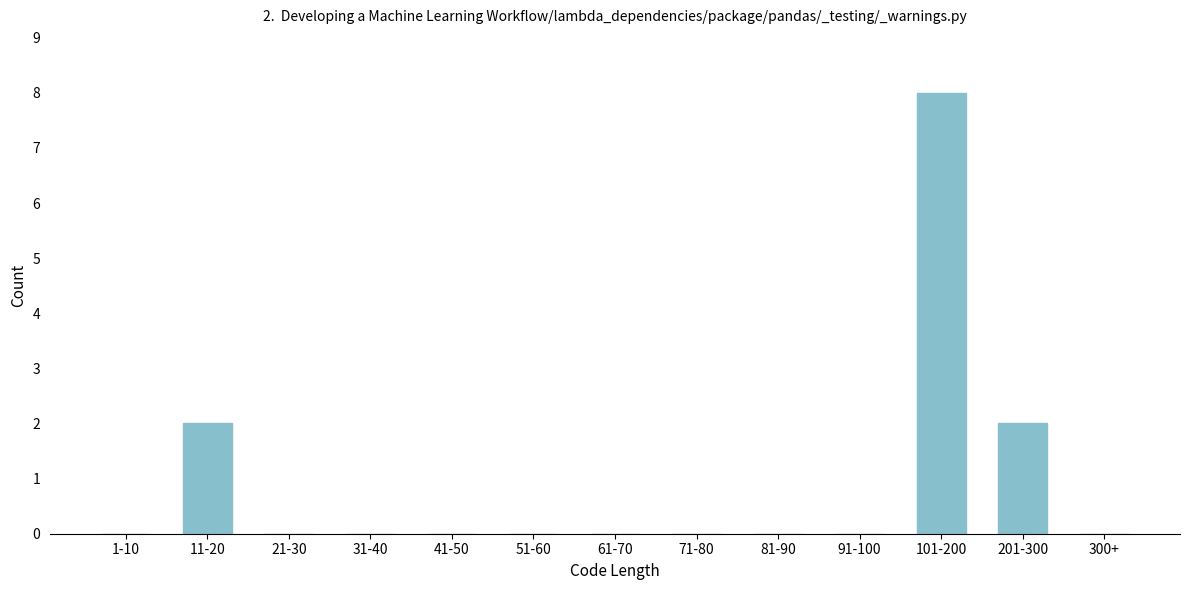

Reading left to right, transcribe all the data shown in this chart.

1-10=0	11-20=2	21-30=0	31-40=0	41-50=0	51-60=0	61-70=0	71-80=0	81-90=0	91-100=0	101-200=8	201-300=2	300+=0